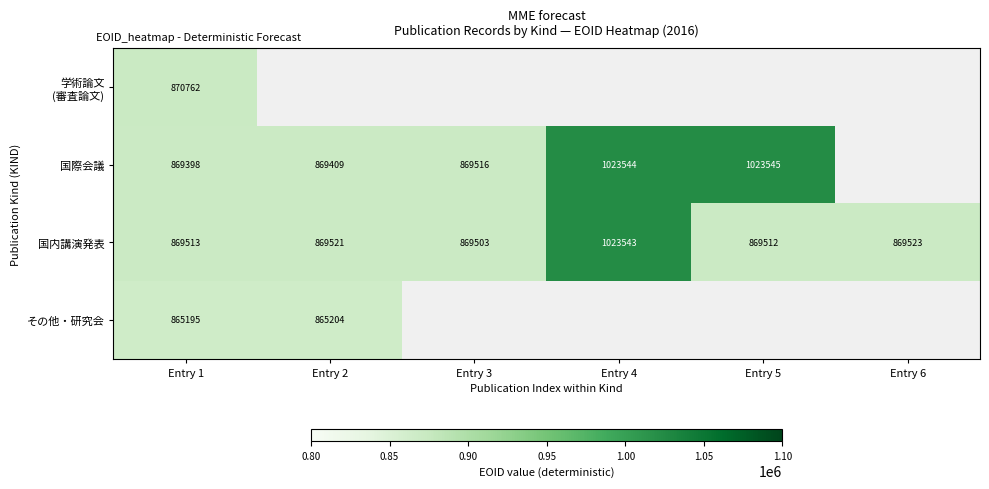

At how many categories does at least one series exceed 986670?

2